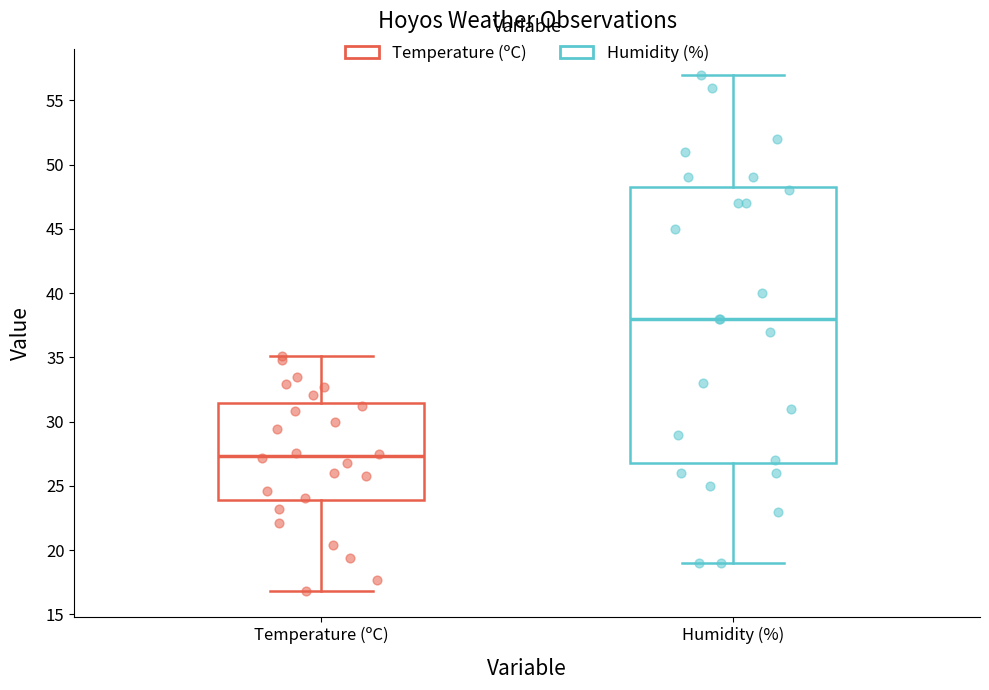

Where does the upper whisker of the box for Humidity (%) end on the y-axis? The values are not printed on the chart, so give them approximately, as read against the axis.

57.0